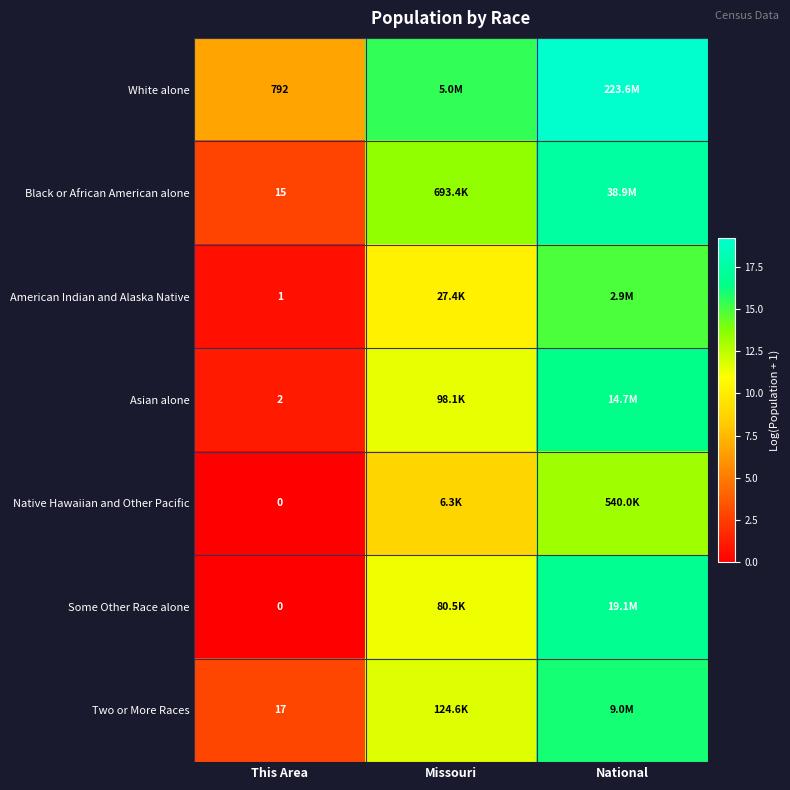

Which has a higher value, This Area or Missouri?

Missouri